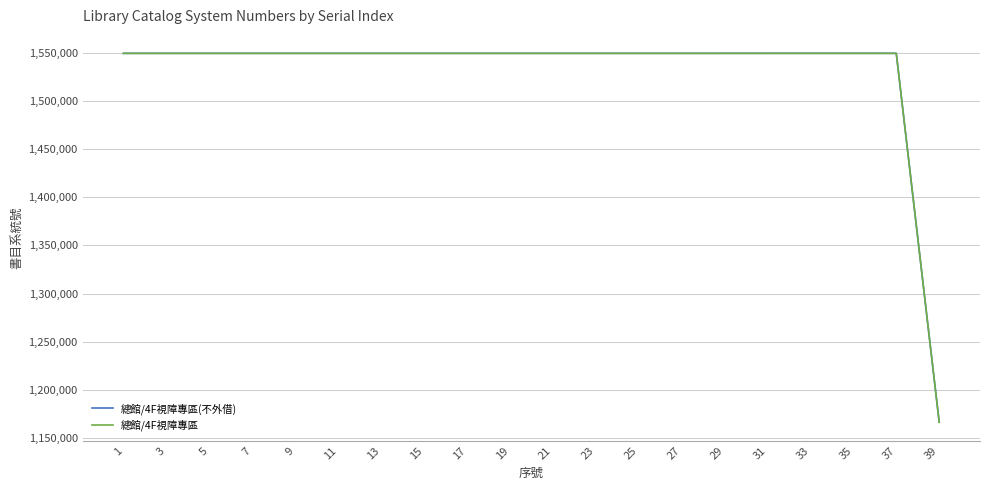

The value of 總館/4F視障專區(不外借) at 25 is 1549647. True or false?

True